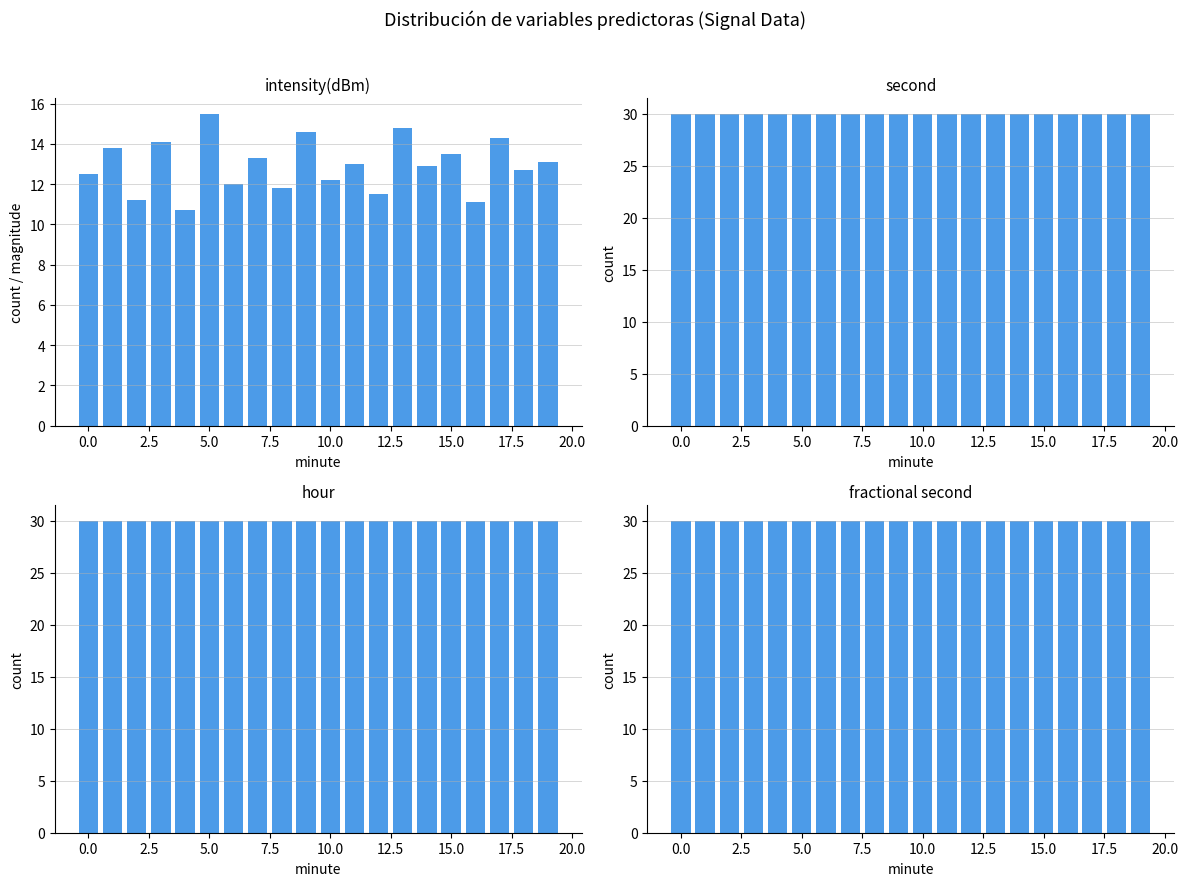

Are the bars horizontal?

No